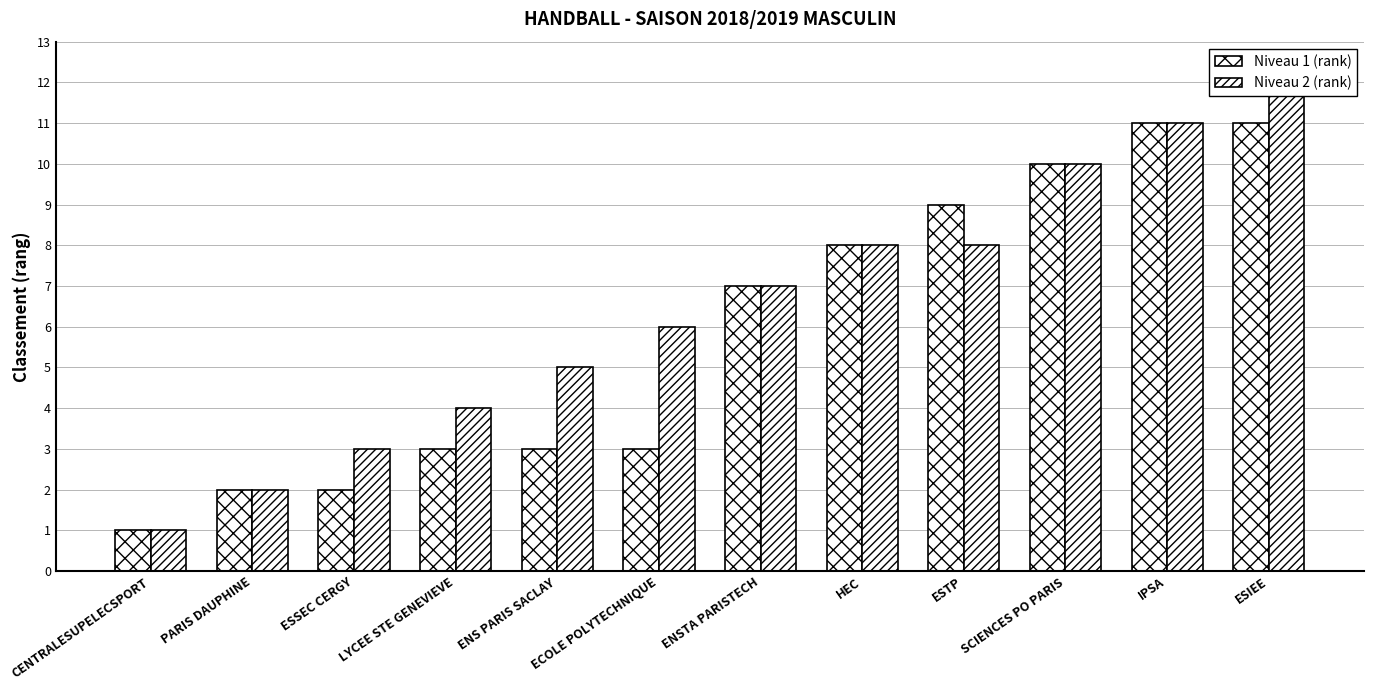

How many series are shown in this chart?

2